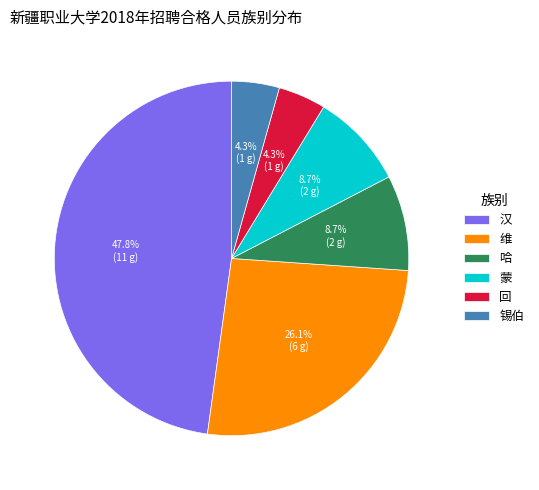

Which has a higher value, 汉 or 哈?

汉